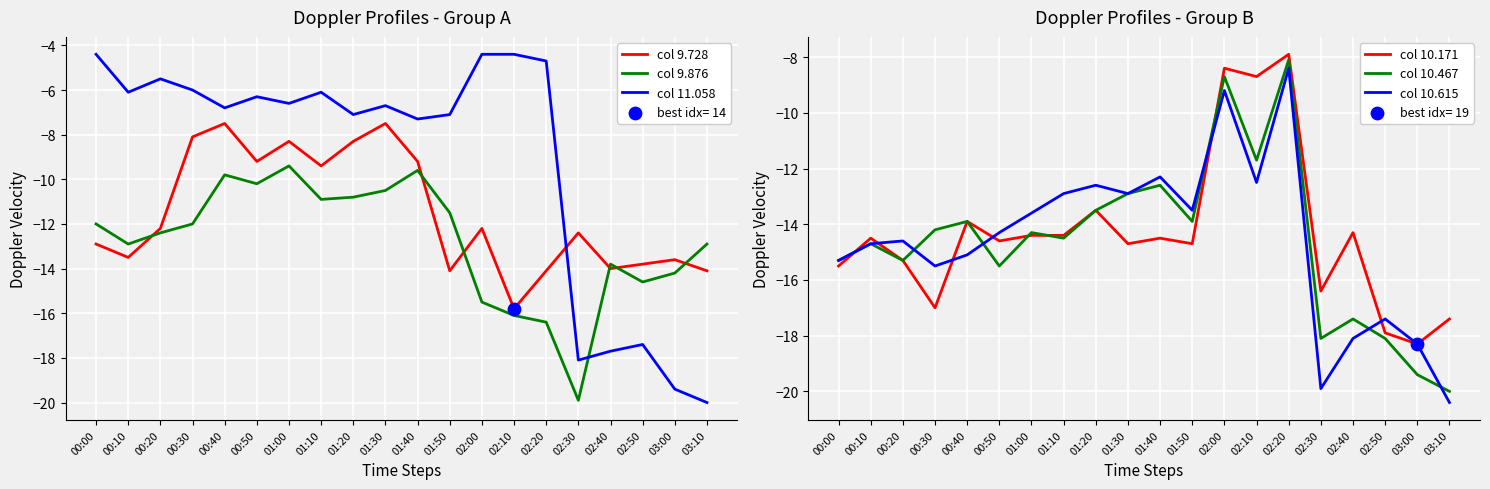

Which series contains the highest Y value?

col 11.058